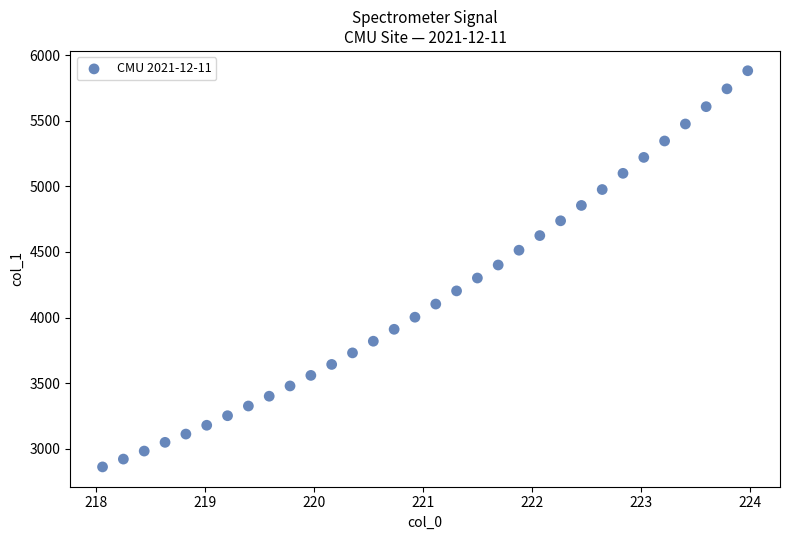

What is the range of X values (max minus min)?

5.9